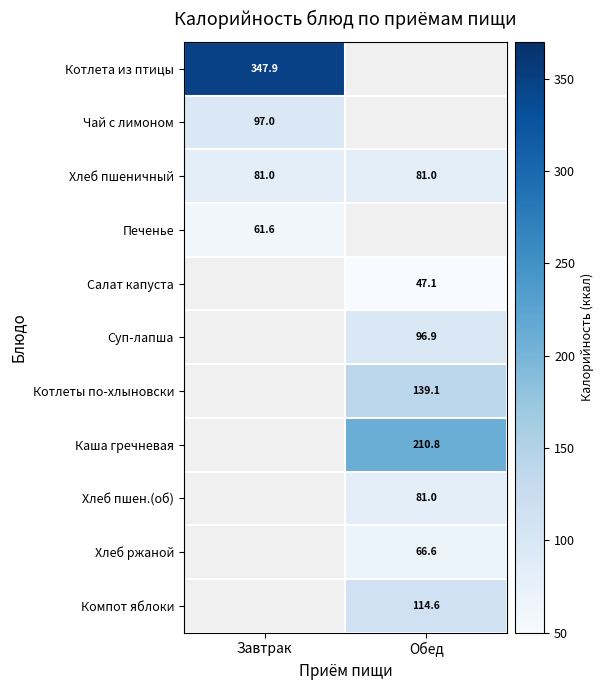

The Салат капуста series shows 84.4 at Обед. True or false?

False